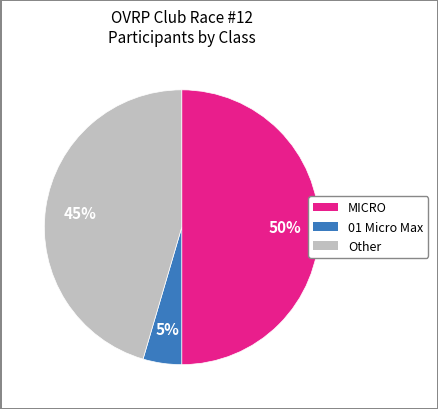

What is the largest slice in the pie chart?

MICRO